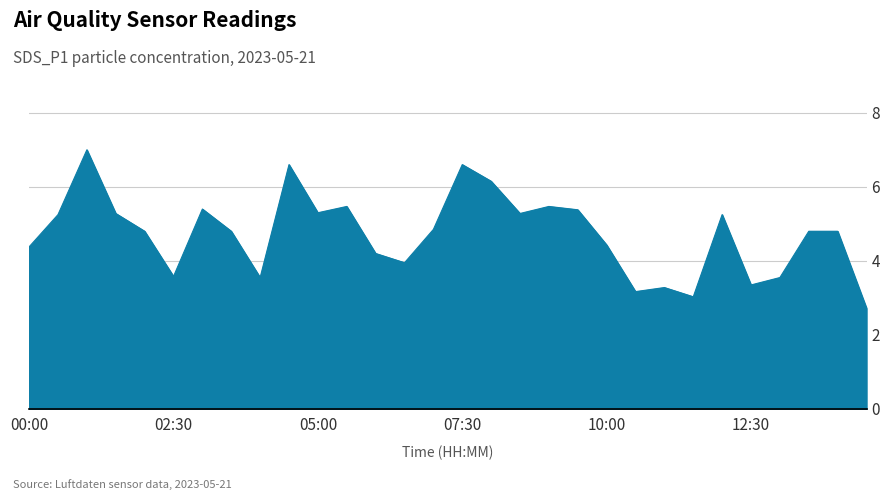

What is the smallest value displayed?

2.7